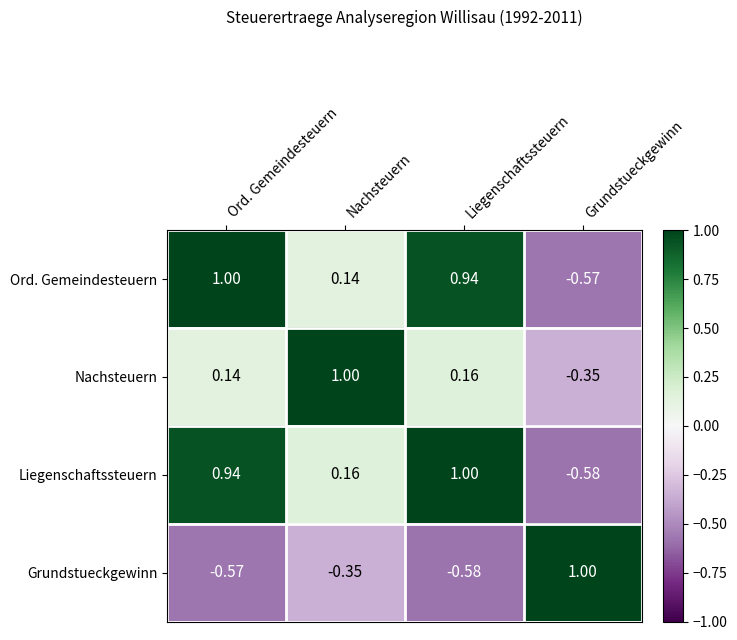

How many series are shown in this chart?

4